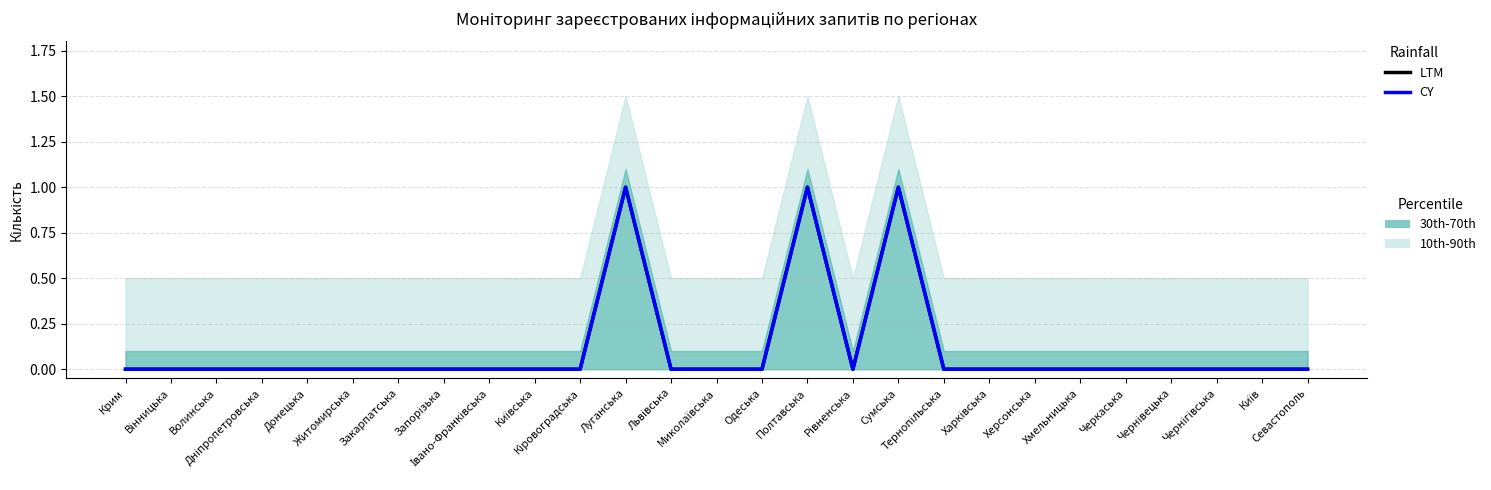

What is the label of the 3rd point from the left?

Волинська